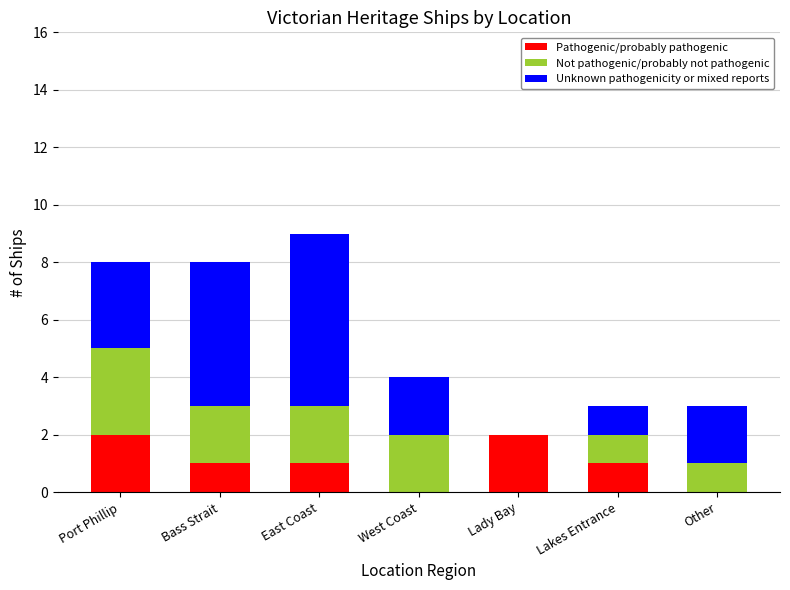

How many data points does each series have?

7